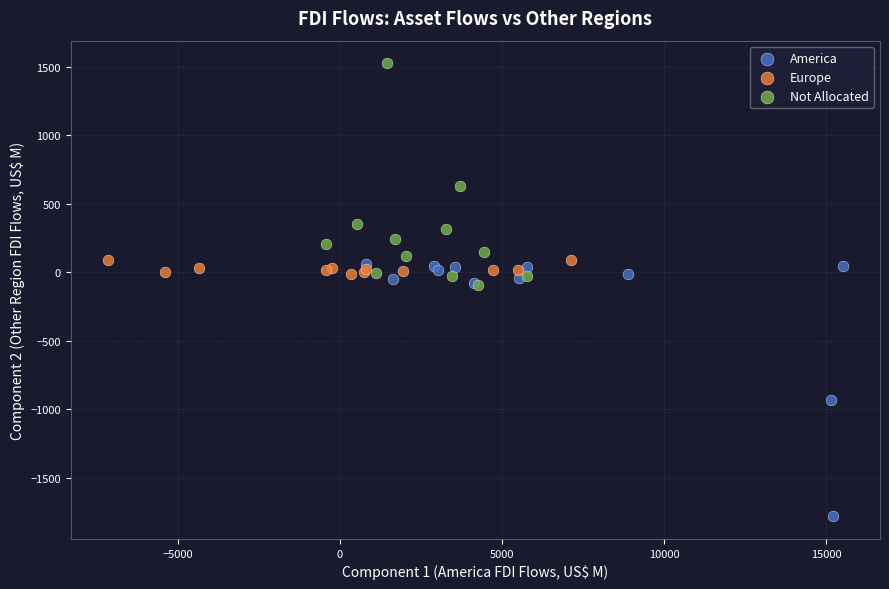

Which series reaches the maximum Y coordinate?

Not Allocated